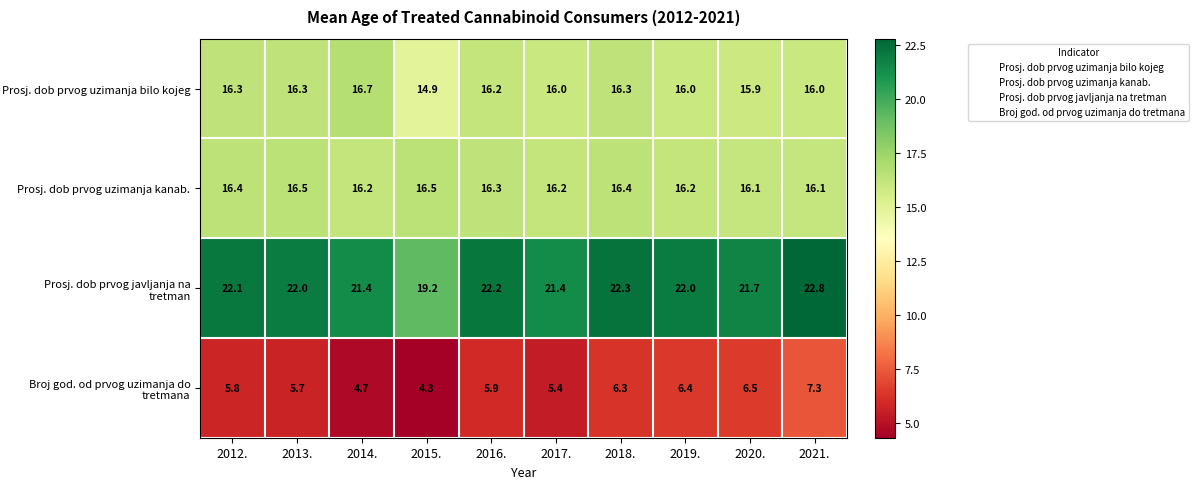

What is the average value of the Prosj. dob prvog uzimanja bilo kojeg series?

16.1